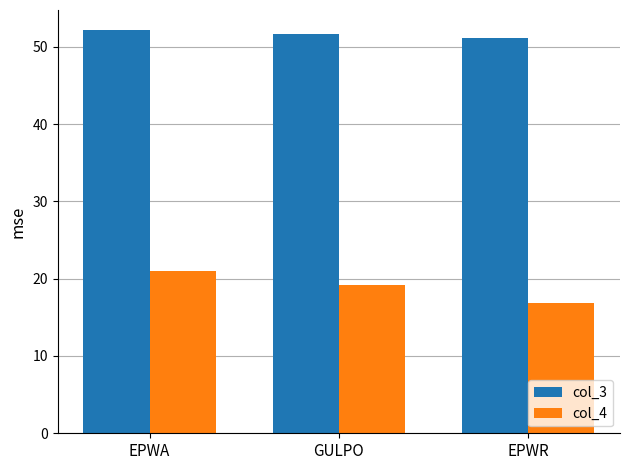

What are all the series names shown in the legend?

col_3, col_4